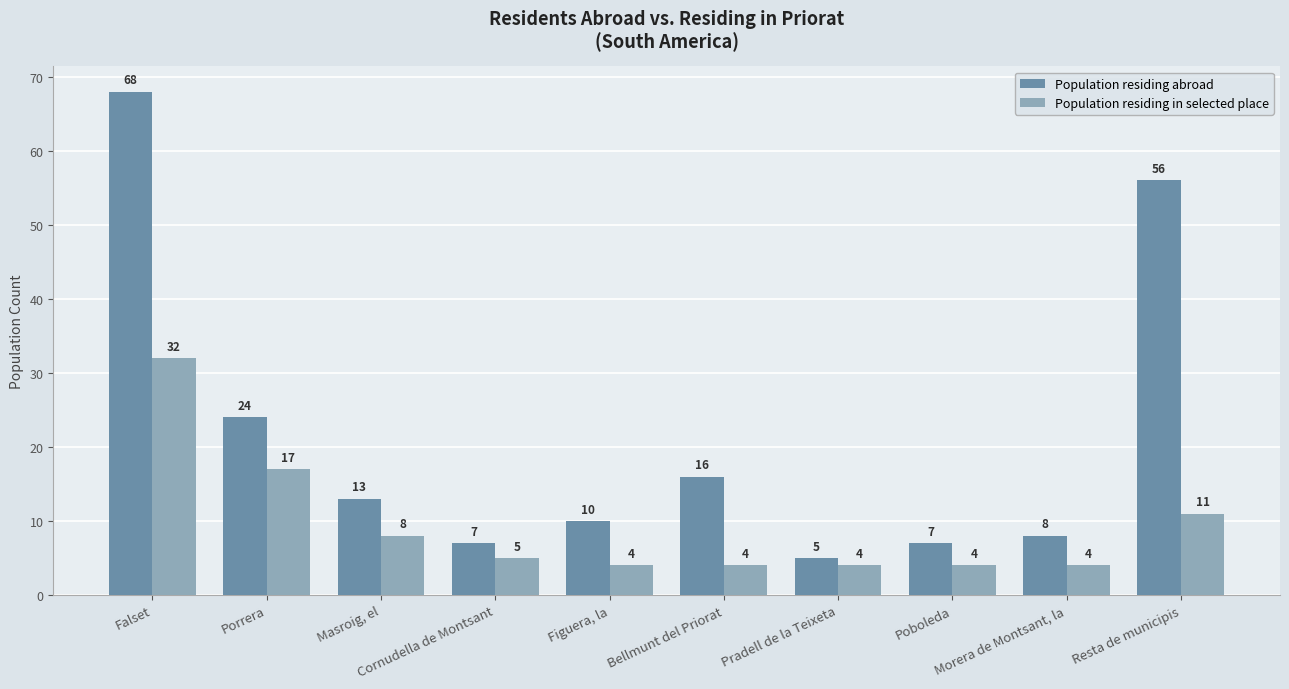

List the series in order of their overall mean, highest first.

Population residing abroad, Population residing in selected place